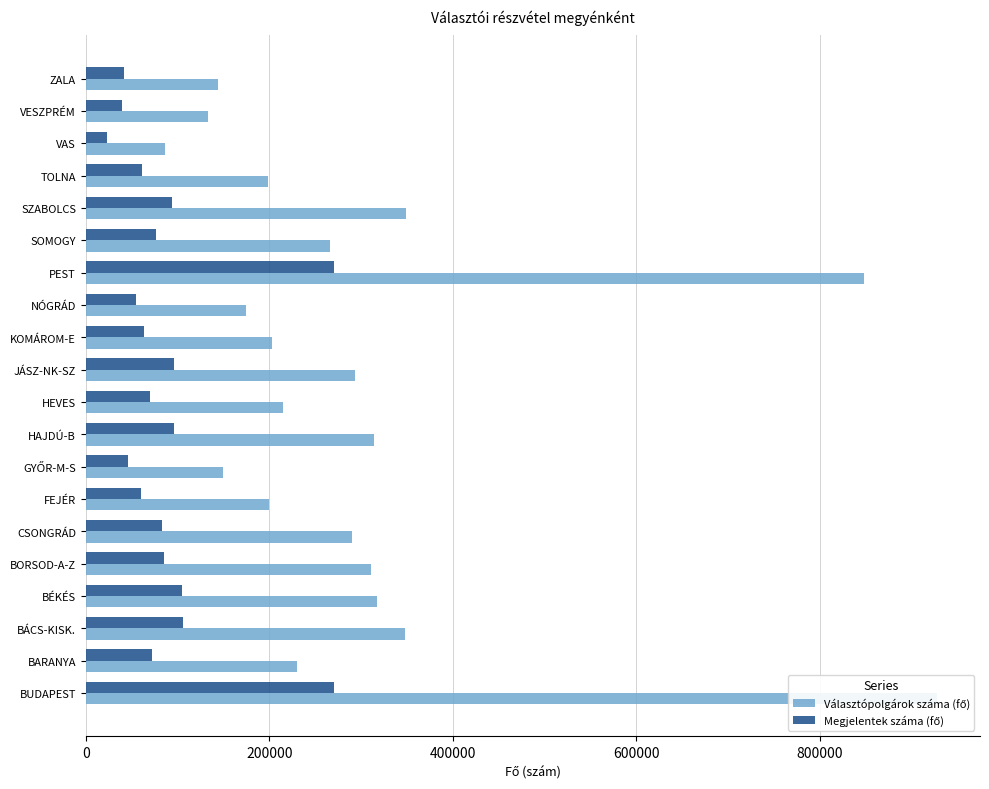

Rank the series at PEST from highest to lowest value.

Választópolgárok száma (fő), Megjelentek száma (fő)